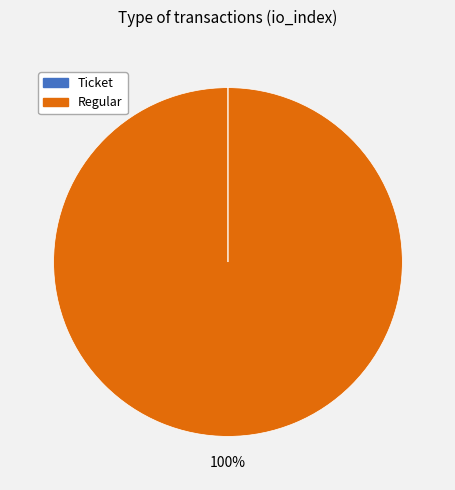

To the nearest percent, what is the difference between the largest and smallest slice percentages?

100%